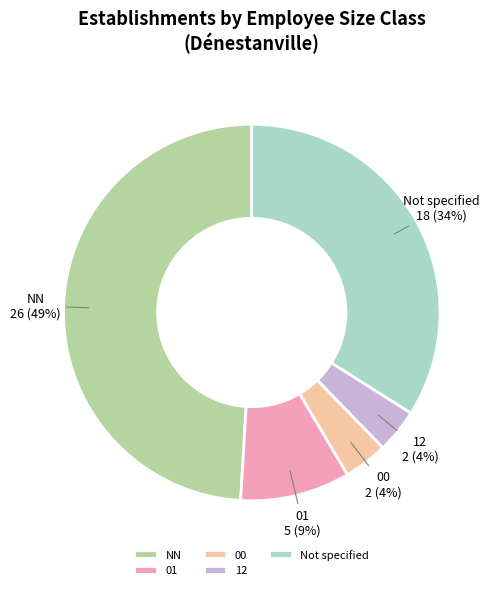

To the nearest percent, what percentage of the pie is Not specified?

34%